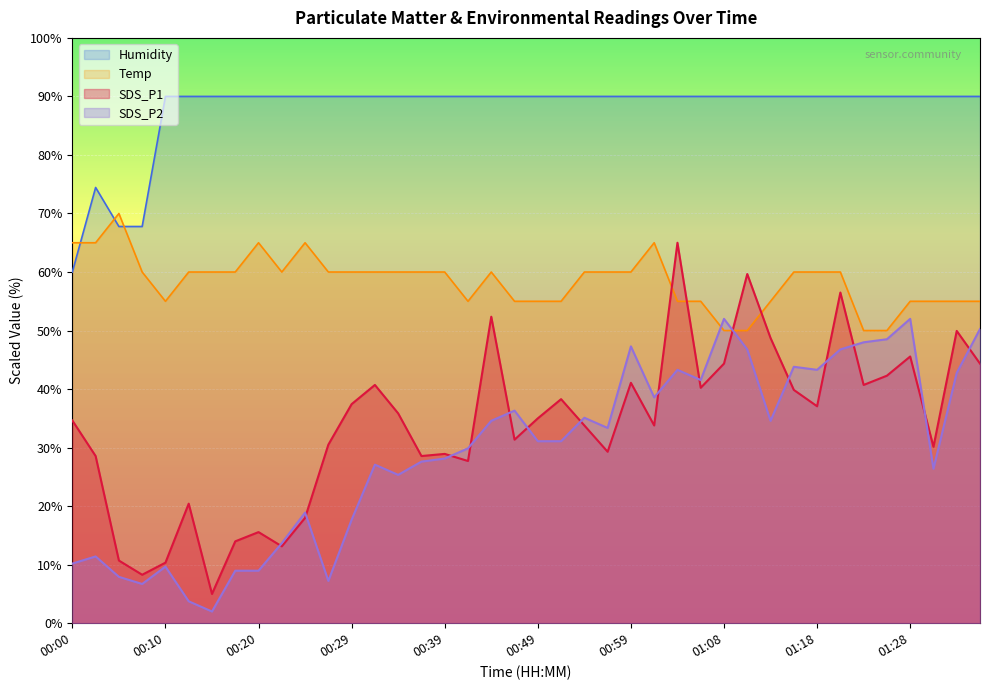

What is the value of the SDS_P2 point at the 24th from the left?

33.4